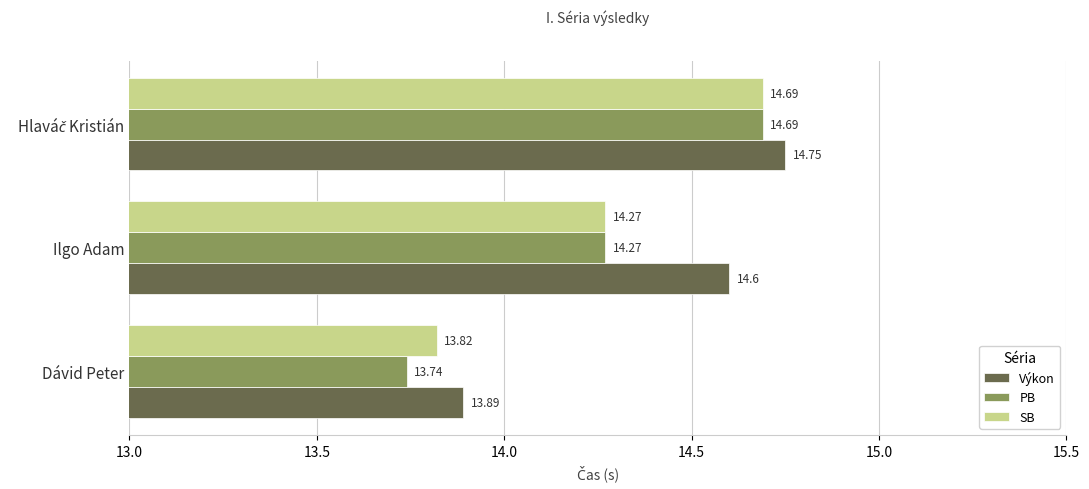

What is the sum of all Výkon values?

43.2